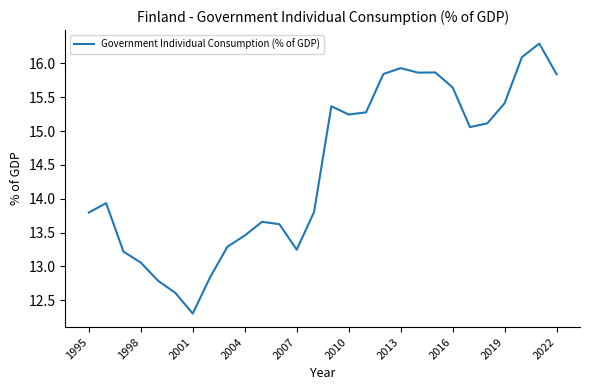

What is the maximum value shown in the chart?

16.3